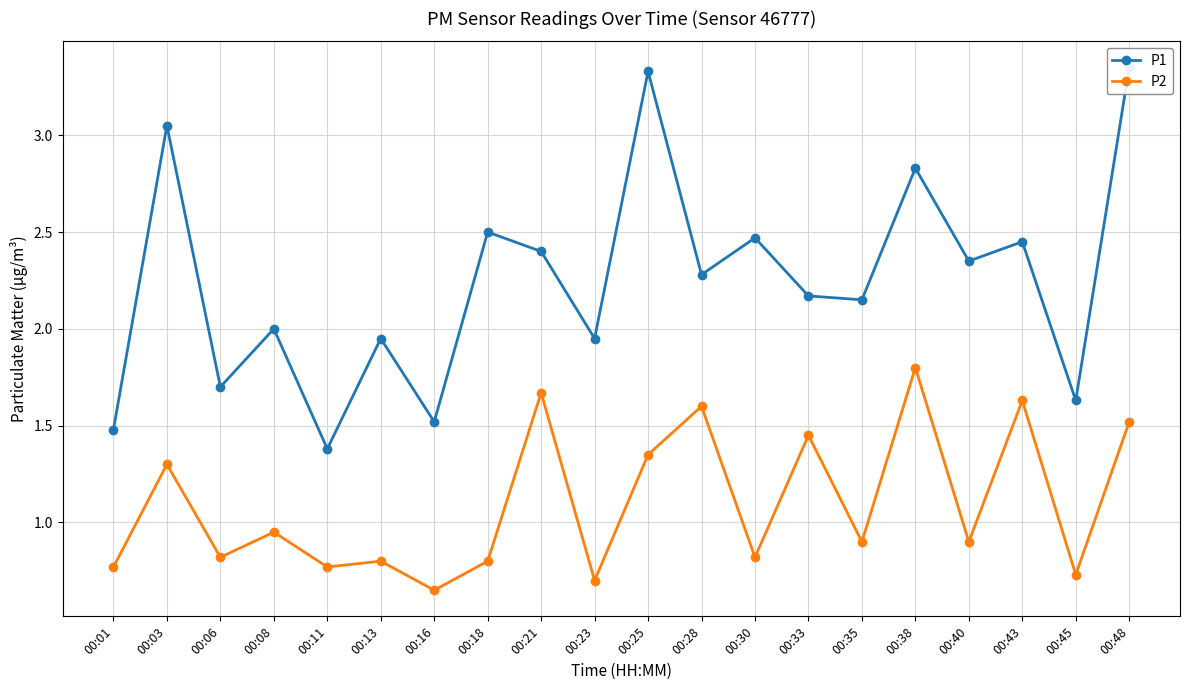

What is the difference between the second highest and minimum values in the P2 series?

1.0